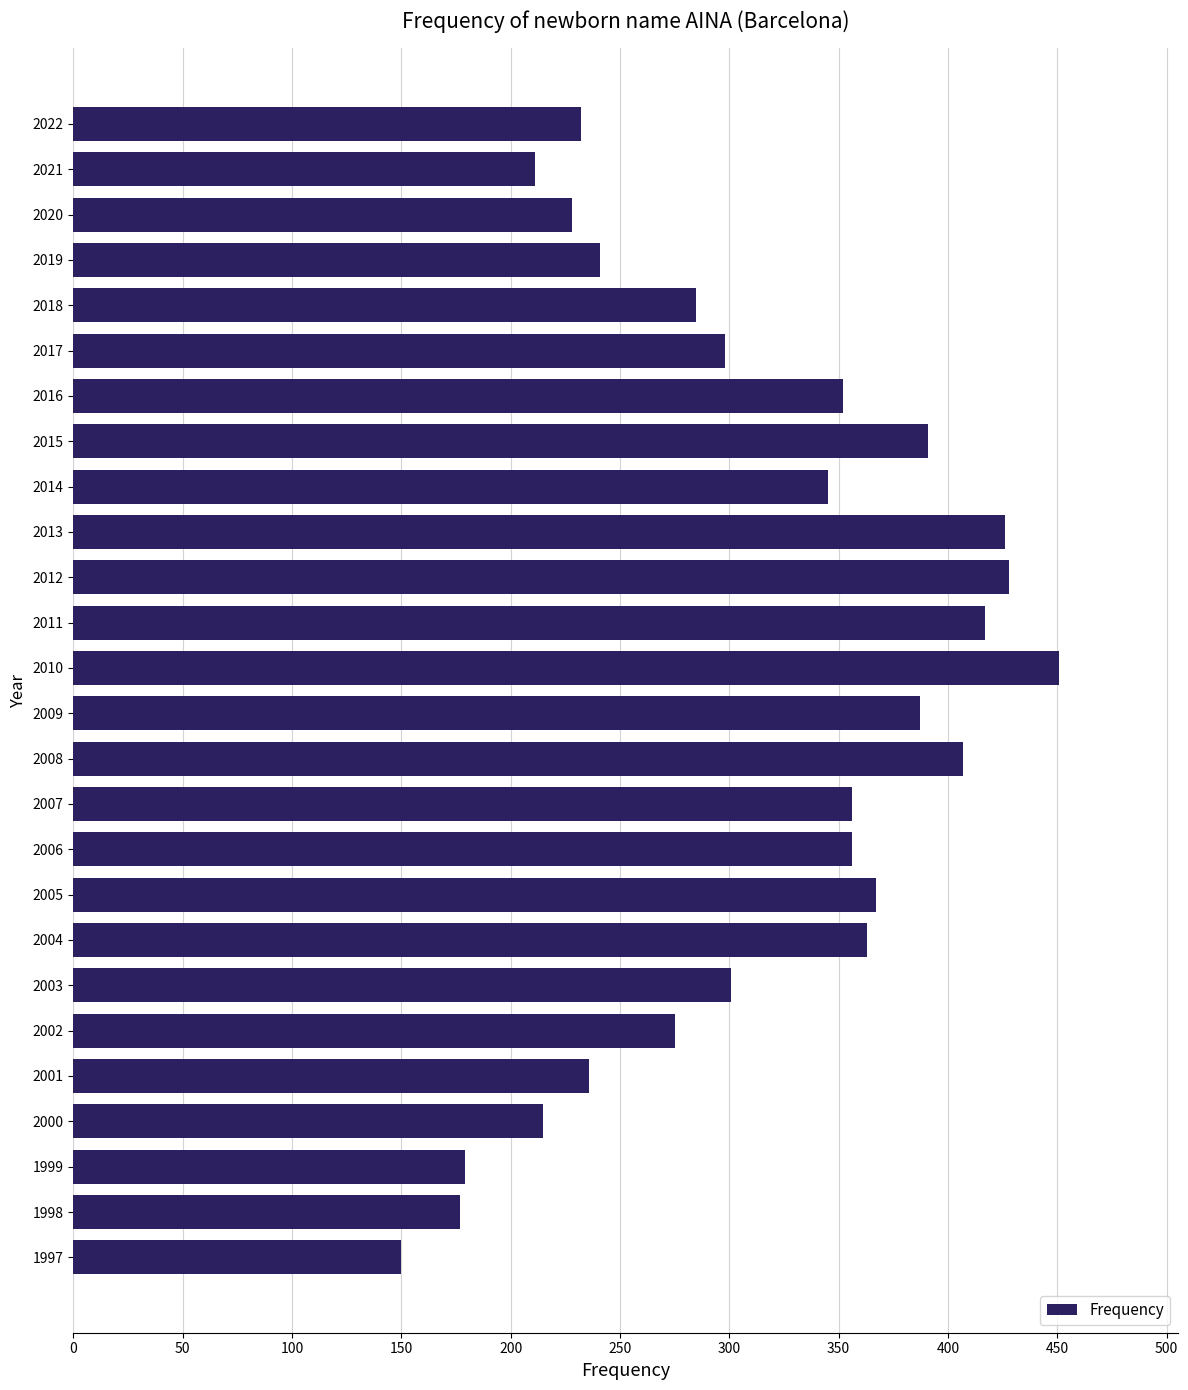

How many bars are there in total?

26